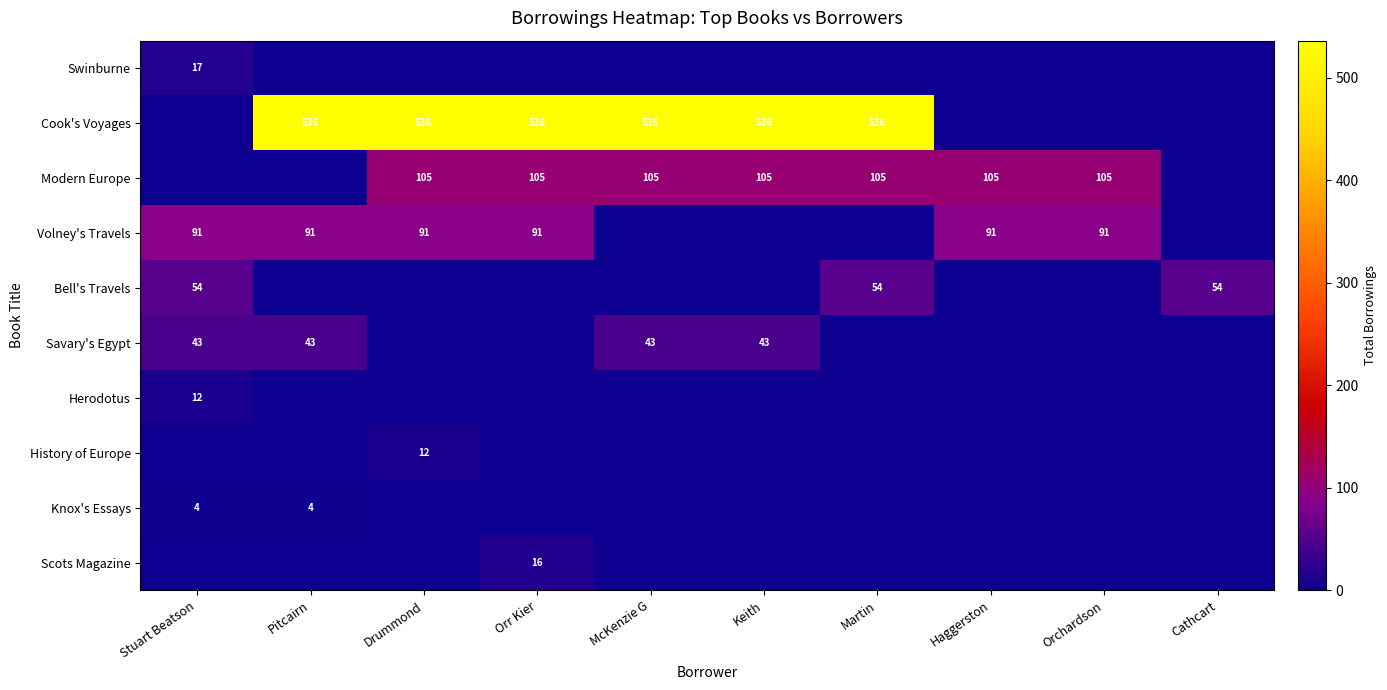

True or false: Cook's Voyages has a value of 791 at Martin.

False